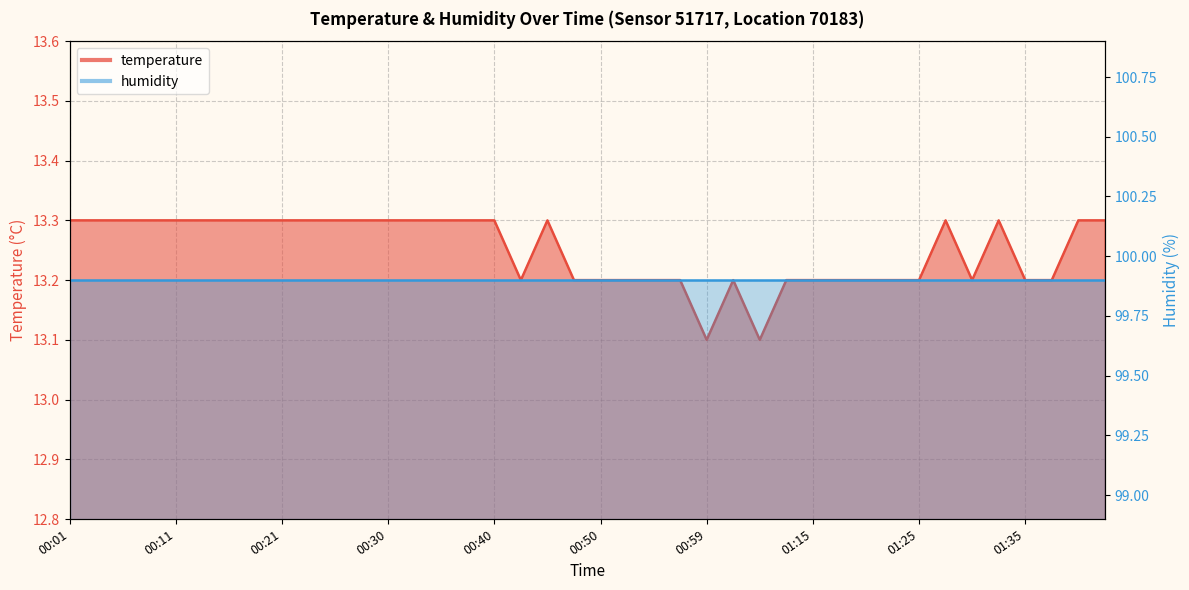

Reading right to left, what are all the values shown in this chart?

01:42=13.3	01:40=13.3	01:37=13.2	01:35=13.2	01:32=13.3	01:30=13.2	01:27=13.3	01:25=13.2	01:22=13.2	01:20=13.2	01:17=13.2	01:15=13.2	01:12=13.2	01:04=13.1	01:02=13.2	00:59=13.1	00:57=13.2	00:55=13.2	00:52=13.2	00:50=13.2	00:47=13.2	00:45=13.3	00:42=13.2	00:40=13.3	00:38=13.3	00:35=13.3	00:33=13.3	00:30=13.3	00:28=13.3	00:25=13.3	00:23=13.3	00:21=13.3	00:18=13.3	00:16=13.3	00:13=13.3	00:11=13.3	00:08=13.3	00:06=13.3	00:03=13.3	00:01=13.3